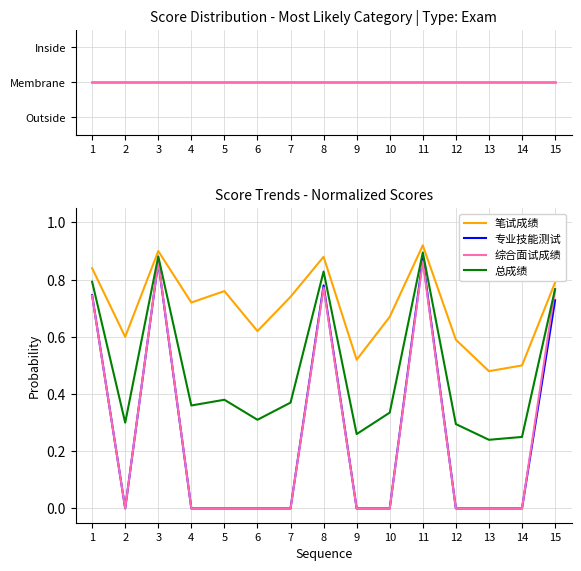

Rank the series by their maximum value, from lowest to highest.

Inside, 综合面试成绩, 专业技能测试, 总成绩, 笔试成绩